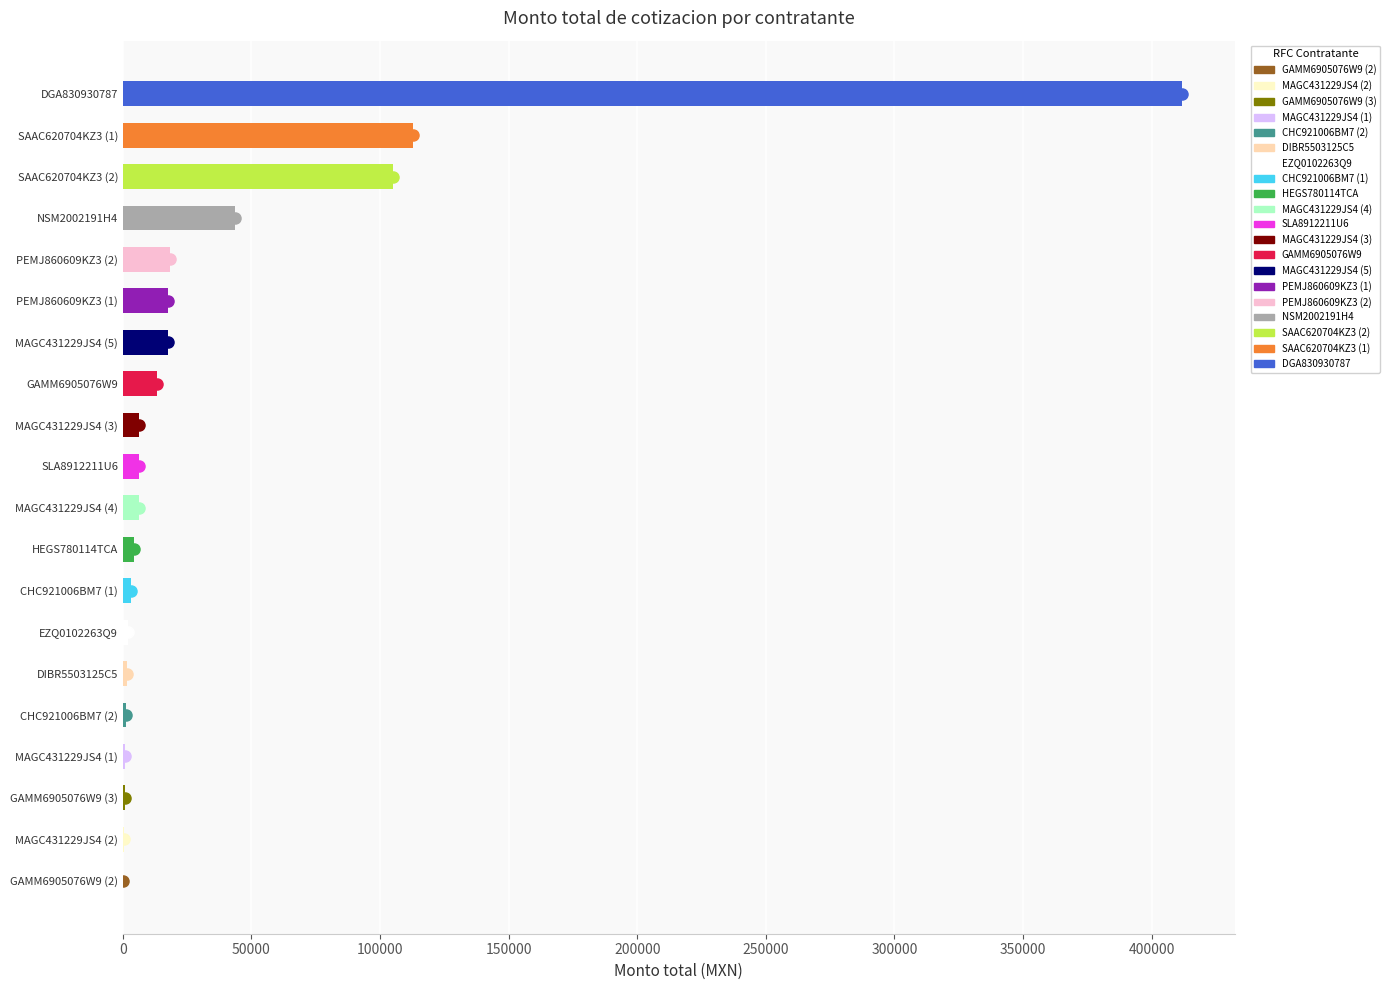

The value at NSM2002191H4 is 43669.2. True or false?

True